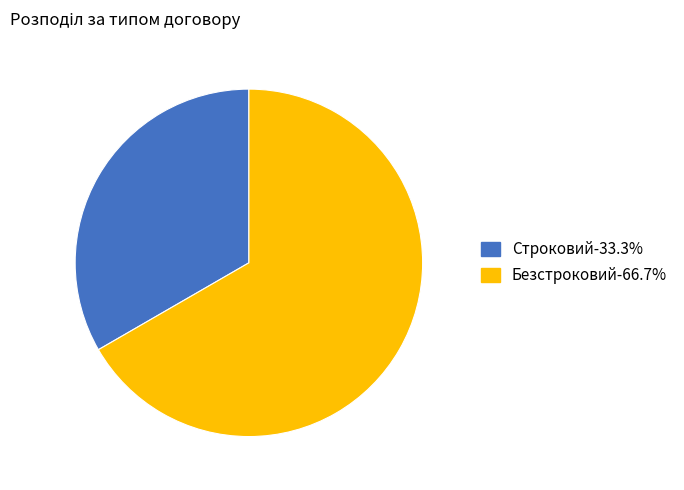

Is it true that Безстроковий is 67% of the pie?

True